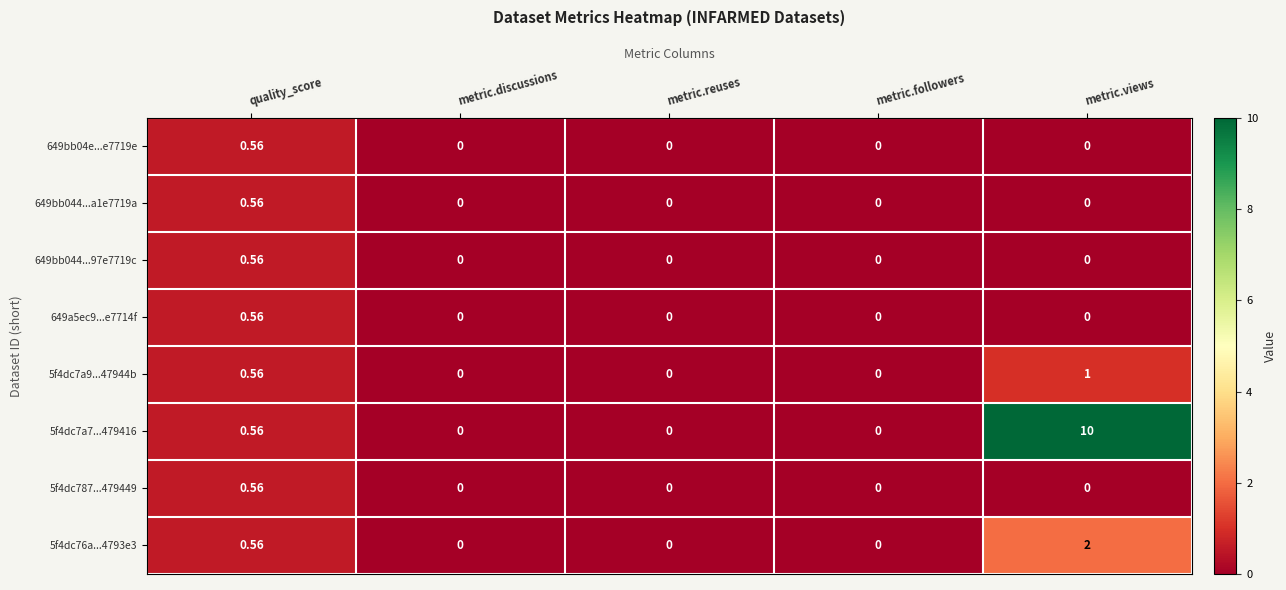

Which category has the highest value in the 5f4dc7a9...47944b series?

metric.views